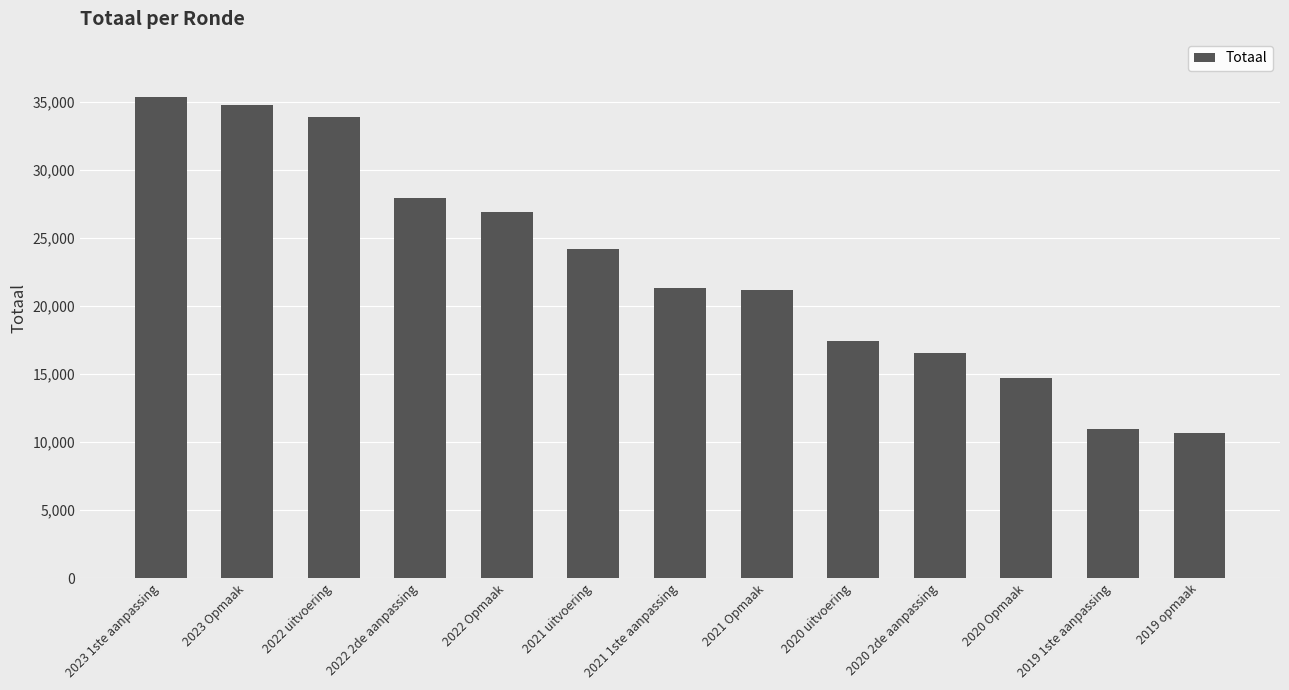

The value at 2019 opmaak is 10697. True or false?

True